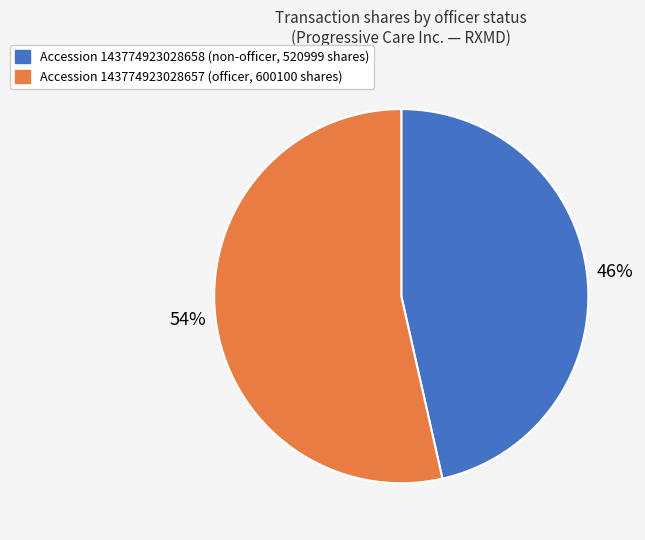

To the nearest percent, what is the average slice percentage?

50%